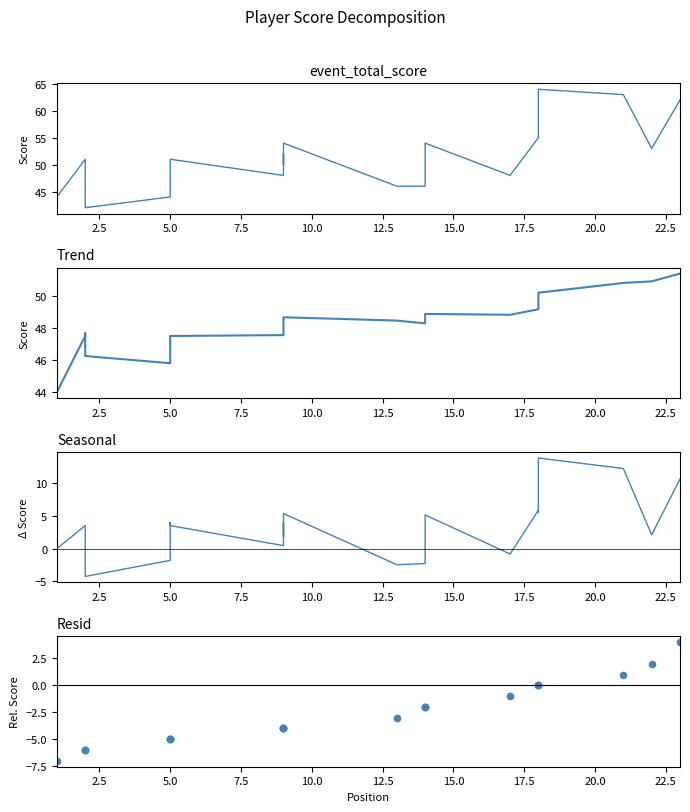

Is the value of trend at 14 greater than the value of event_total_score at 0.0?

Yes